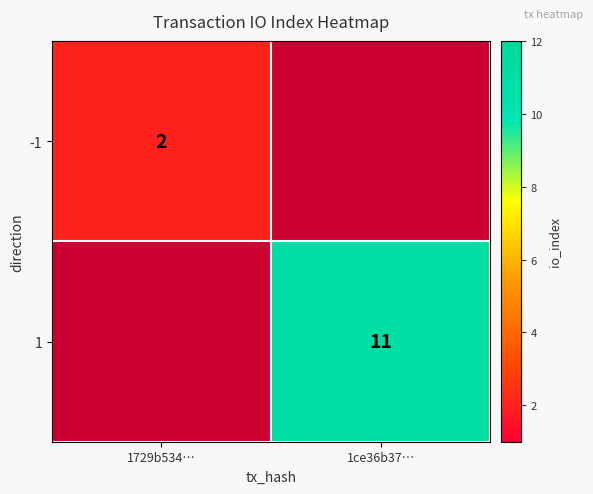

The value of 1 at 1ce36b37… is 11. True or false?

True